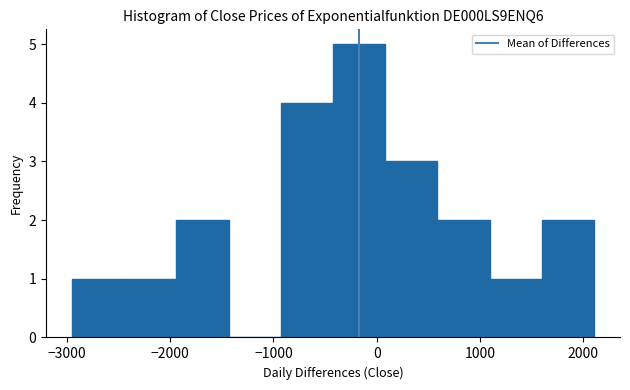

Reading left to right, transcribe this chart: for each bar, give the range it covers on the x-axis and its height. Neither the bar edges nor the heights are printed on the chart, so give them approximately, as read against the axes.

-2900 to -2400: 1
-2400 to -1900: 1
-1900 to -1400: 2
-1400 to -900: 0
-900 to -400: 4
-400 to 100: 5
100 to 600: 3
600 to 1100: 2
1100 to 1600: 1
1600 to 2100: 2